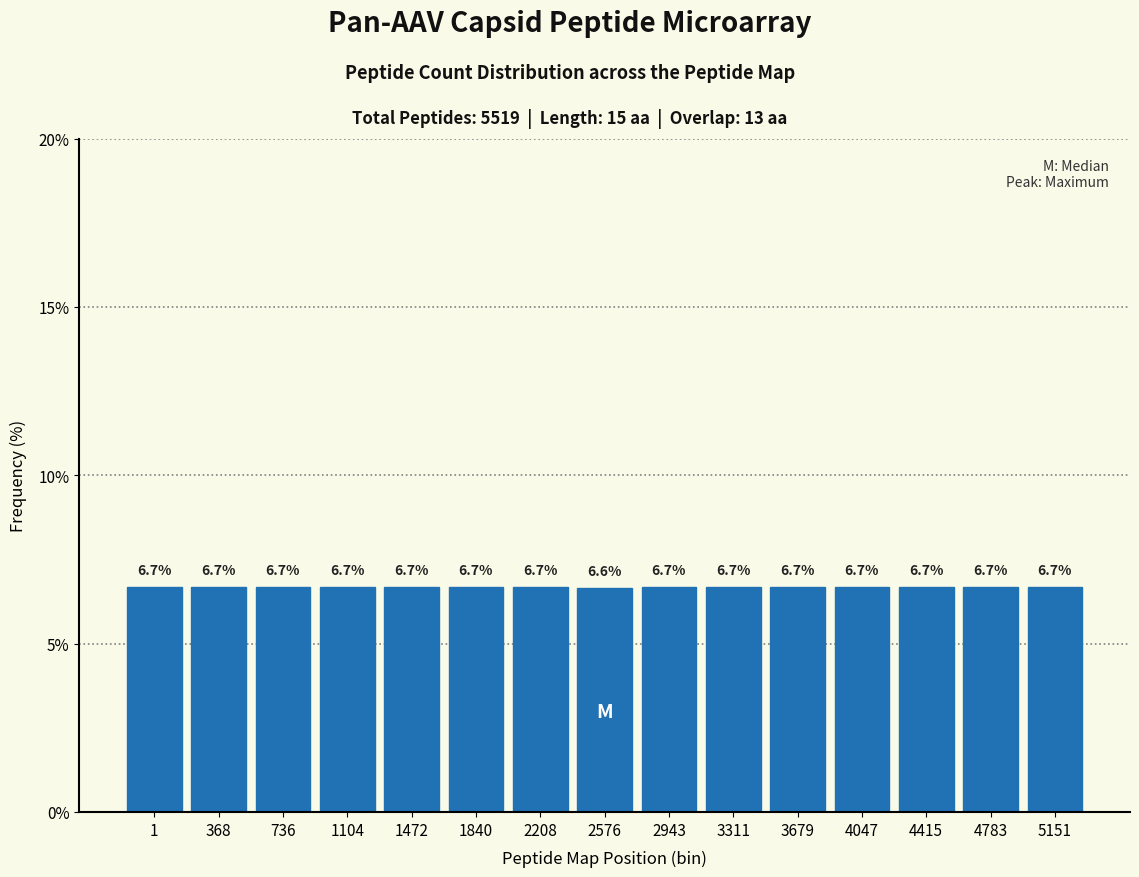

Reading left to right, list all the values displayed in this chart.

6.7	6.7	6.7	6.7	6.7	6.7	6.7	6.6	6.7	6.7	6.7	6.7	6.7	6.7	6.7